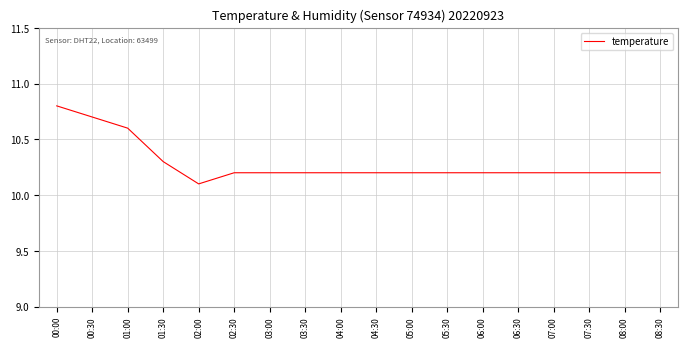

What is the maximum value shown in the chart?

10.8